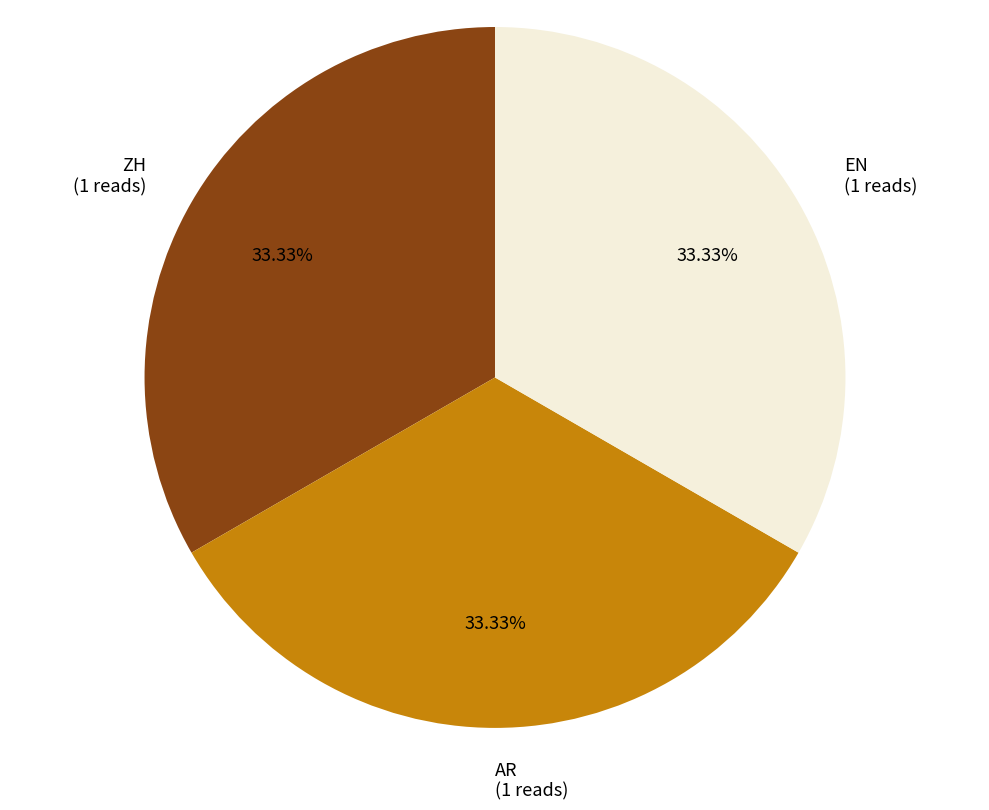

Combined, do ZH (1 reads) and AR (1 reads) account for over 50%?

Yes